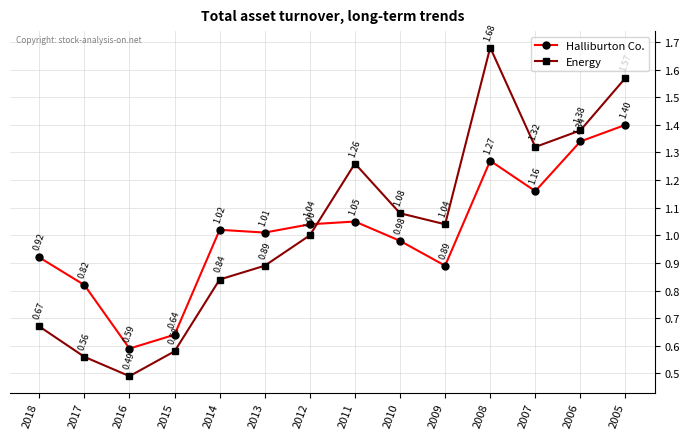

How many distinct data groups are displayed?

2